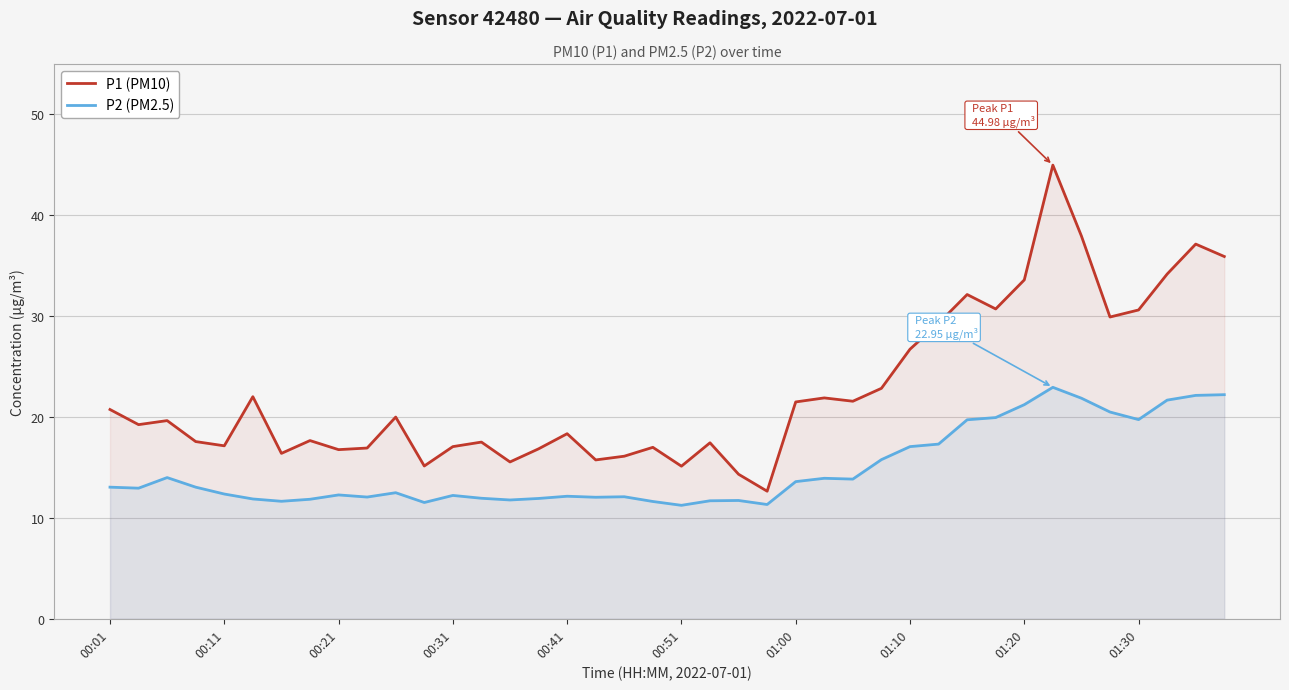

What is the difference between the P2 (PM2.5) values at 01:30 and 00:21?

7.5